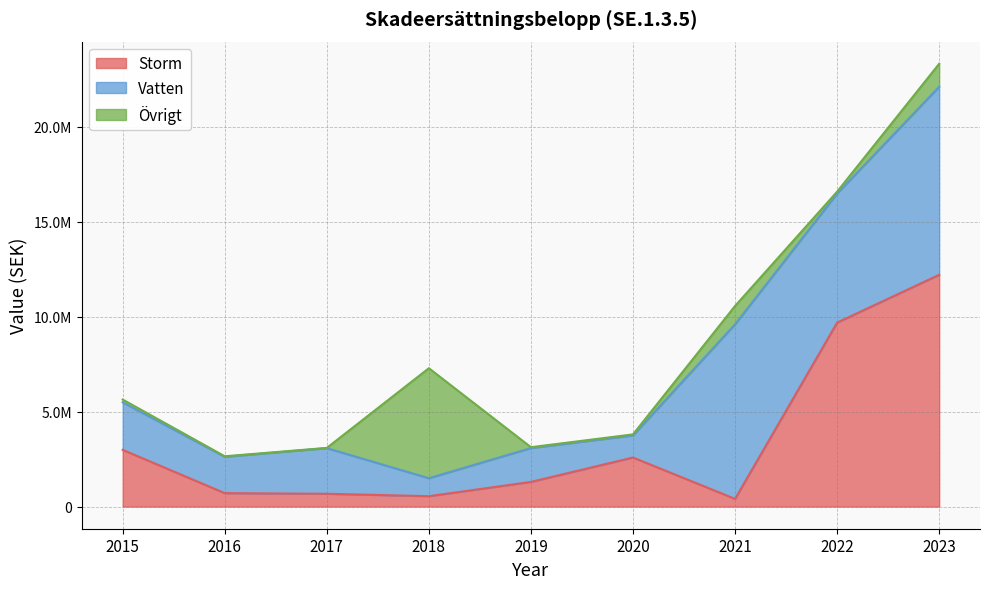

Reading left to right, list all the values displayed in this chart.

Storm: 2015=2986667	2016=708358	2017=673806	2018=547905	2019=1298667	2020=2583818	2021=406263	2022=9686032	2023=12202346
Vatten: 2015=2500632	2016=1913532	2017=2401615	2018=945507	2019=1782239	2020=1161064	2021=9190720	2022=6791974	2023=9899489
Övrigt: 2015=146385	2016=26534	2017=13427	2018=5790800	2019=45155	2020=55807	2021=963440	2022=99999	2023=1208656